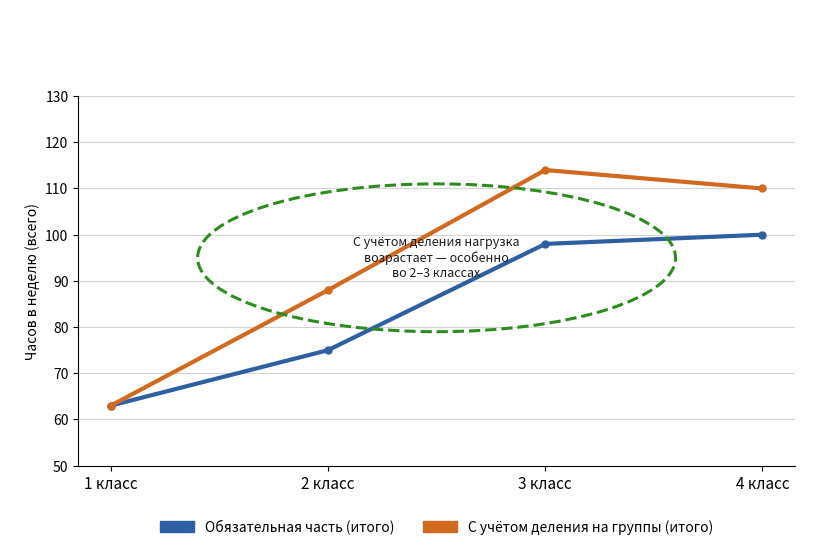

Which series has the largest range (max minus min)?

С учётом деления на группы (итого)